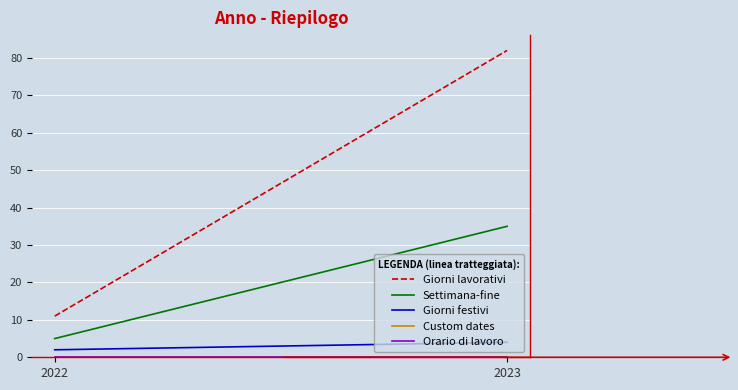

Reading left to right, what are all the values shown in this chart?

Giorni lavorativi: 11	82
Settimana-fine: 5	35
Giorni festivi: 2	4
Custom dates: 0	0
Orario di lavoro: 0	0